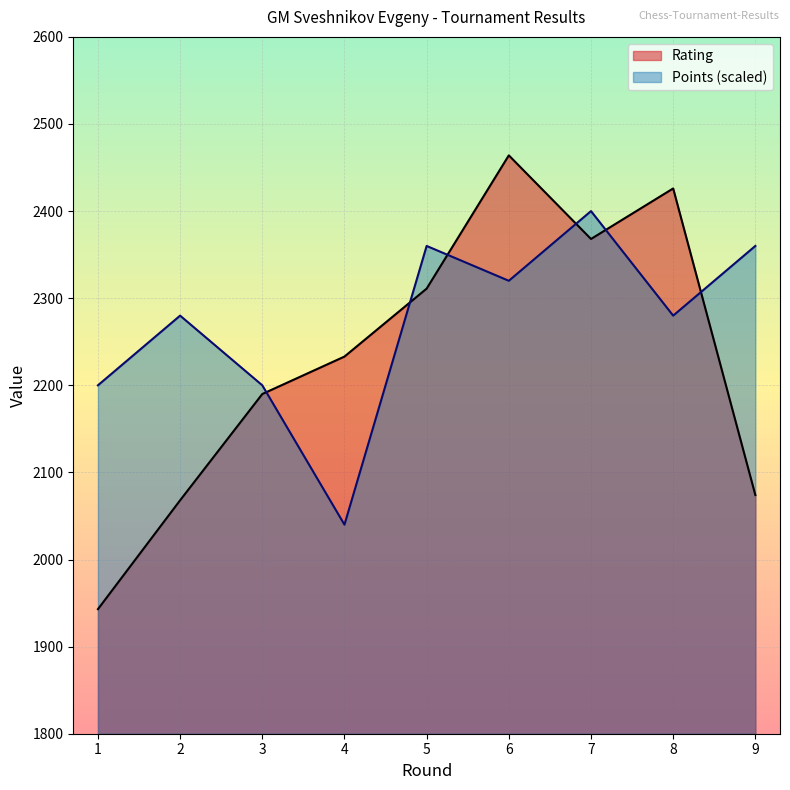

What are all the series names shown in the legend?

Rating, Points (scaled)